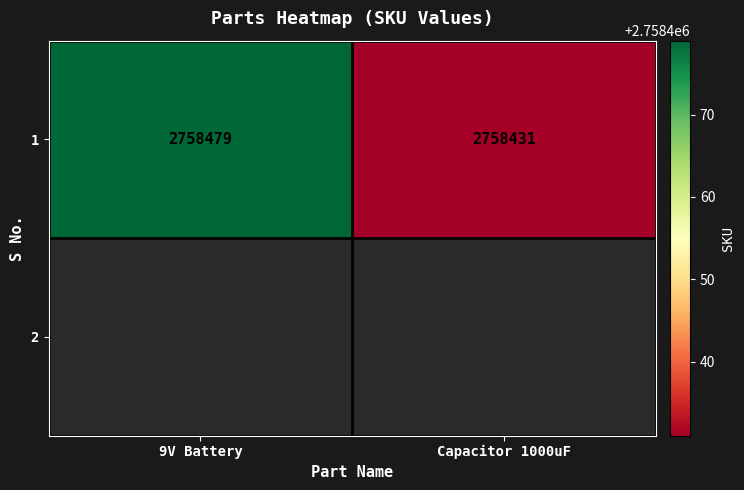

The value at 9V Battery is 2758479. True or false?

True